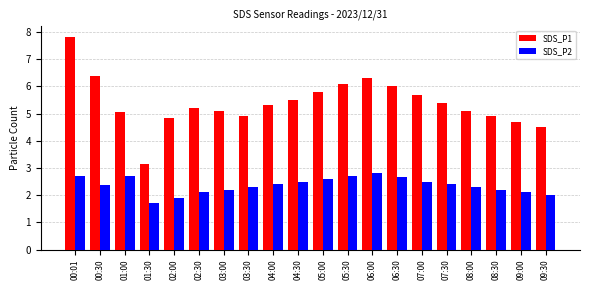

Is the value of SDS_P2 at 04:30 greater than the value of SDS_P1 at 07:30?

No